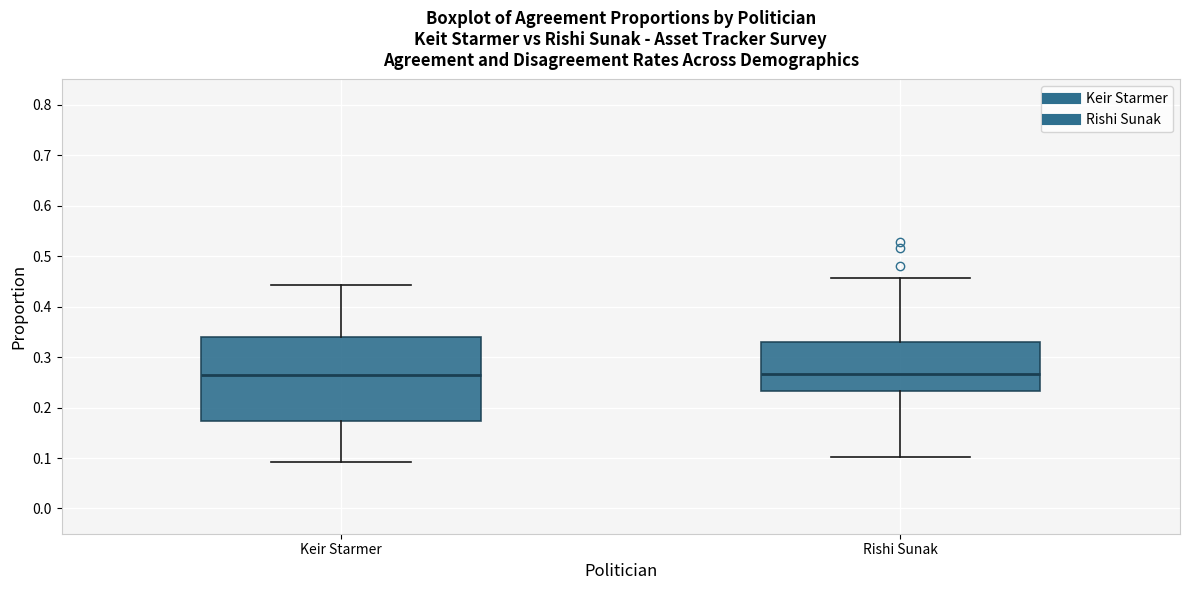

Reading left to right, read every box against the y-axis: the position of its median line, the range the box covers, and the ends of its whiskers. The values are not printed on the chart, so give them approximately, as read against the axis.

Keir Starmer: median 0.26, box 0.17 to 0.34, whiskers 0.09 to 0.44
Rishi Sunak: median 0.27, box 0.23 to 0.33, whiskers 0.10 to 0.46